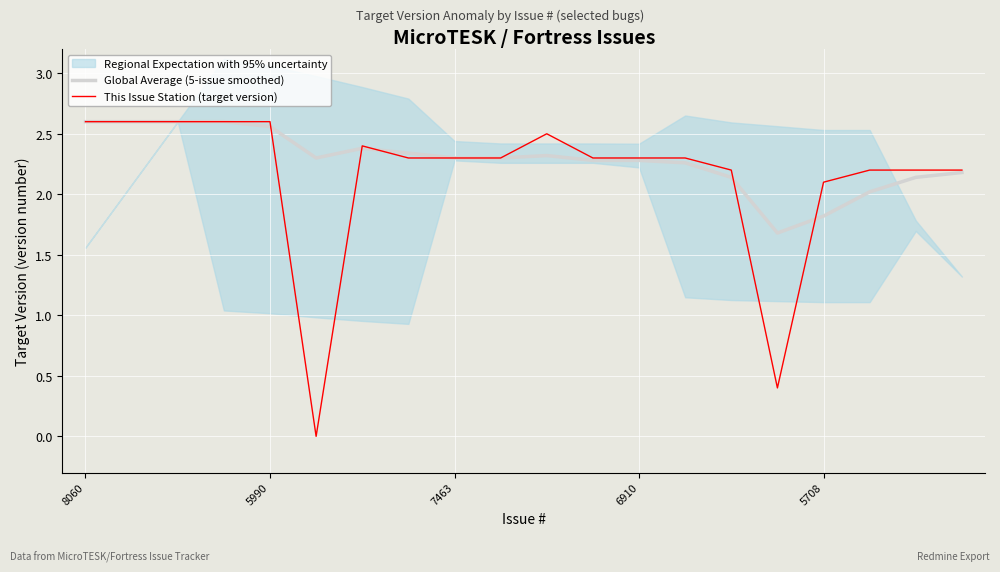

Which series ends up on top after the final intersection of This Issue Station (target version) and Global Average (5-issue smoothed)?

This Issue Station (target version)